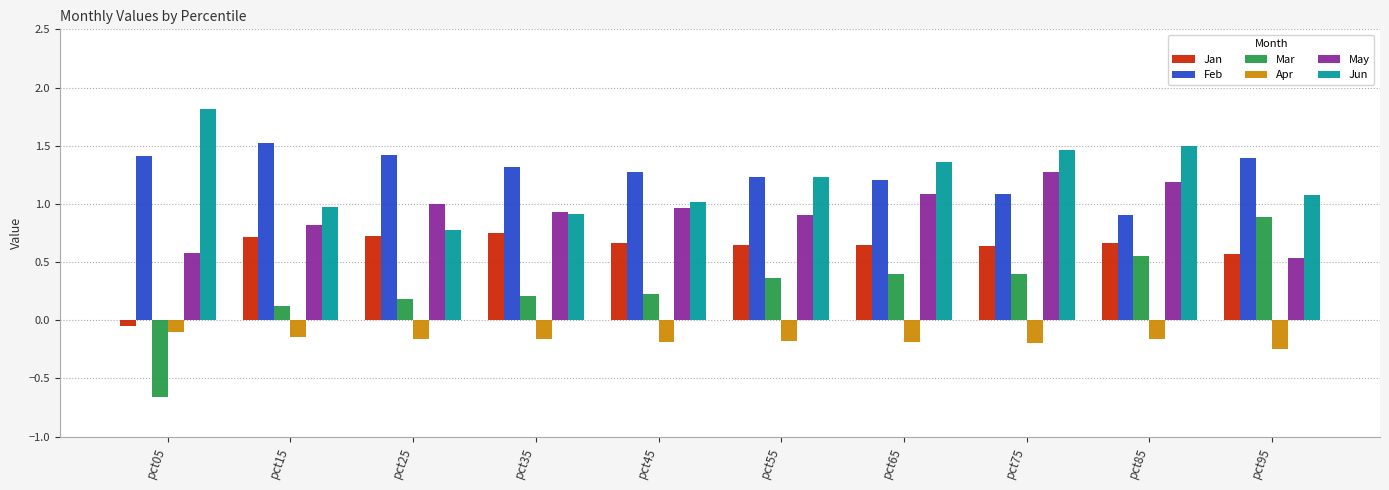

What is the value of the Feb bar at the 4th from the left?

1.3